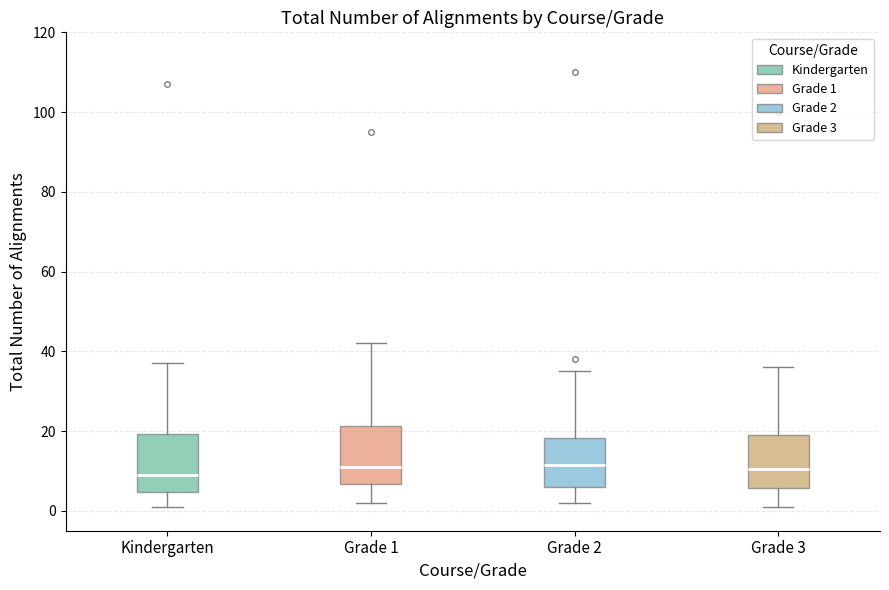

Reading left to right, transcribe this box plot: for each box, give where its median line is, the range the box spans, and where its two whiskers end, as read against the y-axis. The values are not printed on the chart, so give them approximately, as read against the axis.

Kindergarten: median 10, box 4 to 20, whiskers 2 to 38
Grade 1: median 12, box 6 to 22, whiskers 2 to 42
Grade 2: median 12, box 6 to 18, whiskers 2 to 36
Grade 3: median 10, box 6 to 20, whiskers 2 to 36